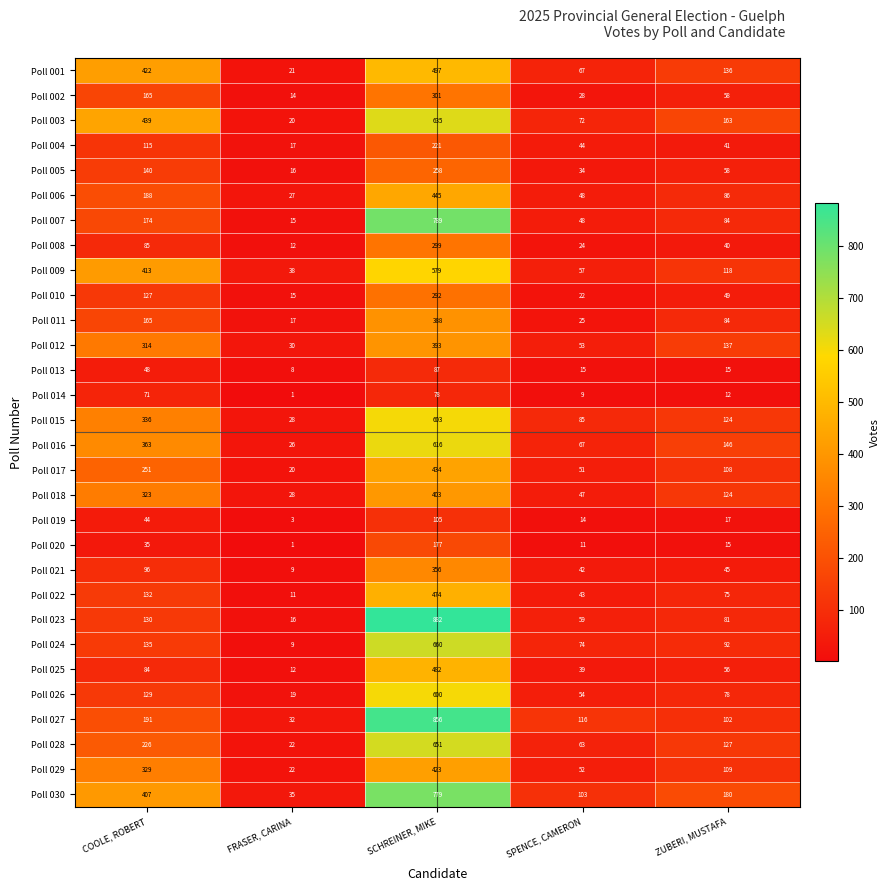

What is the difference between the maximum and minimum values in the Poll 019 series?

102